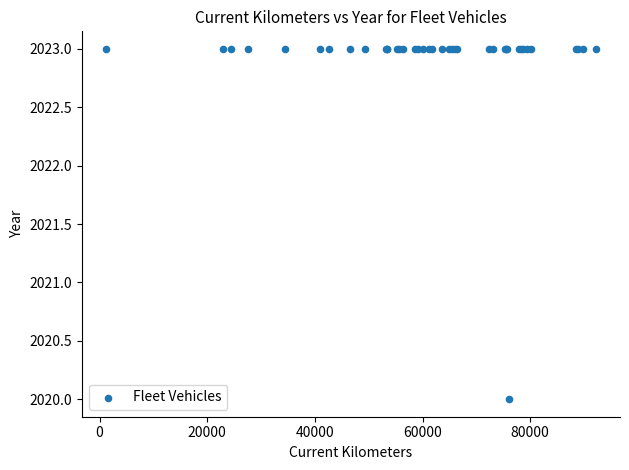

What Y value in the scatter plot is closest to 2021?

2020